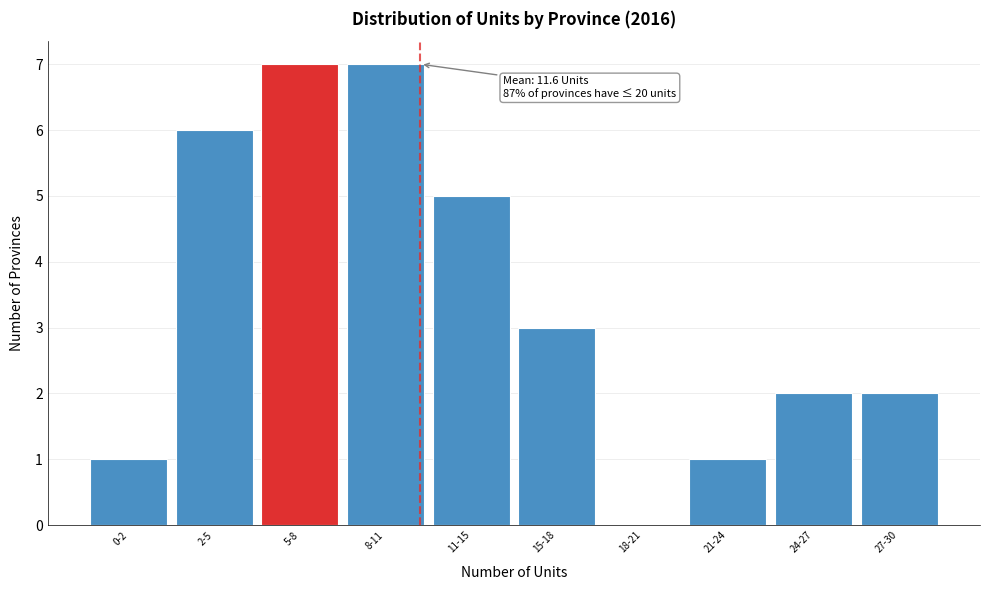

Reading left to right, transcribe all the data shown in this chart.

0-2=1	2-5=6	5-8=7	8-11=7	11-15=5	15-18=3	18-21=0	21-24=1	24-27=2	27-30=2